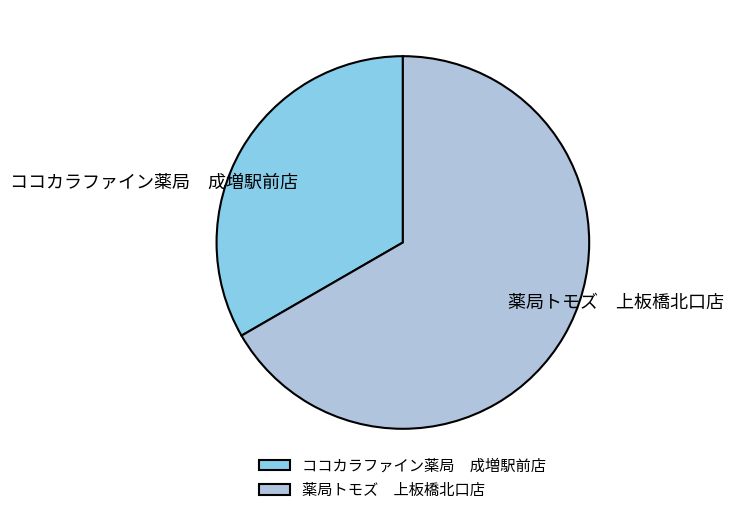

Is there a majority slice in this chart?

Yes